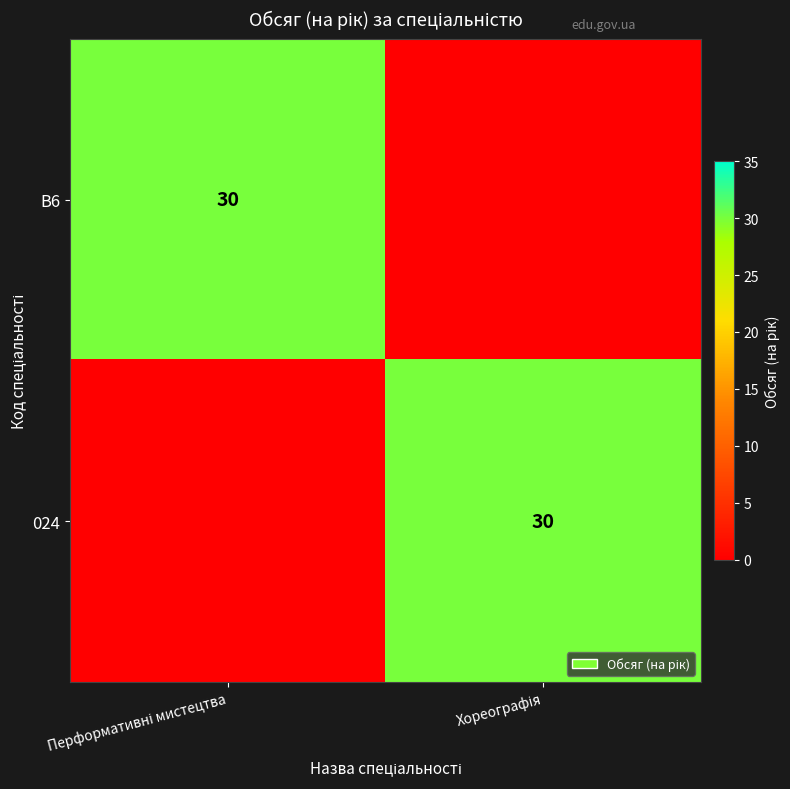

At which label is B6 closest to 15?

Перформативні мистецтва